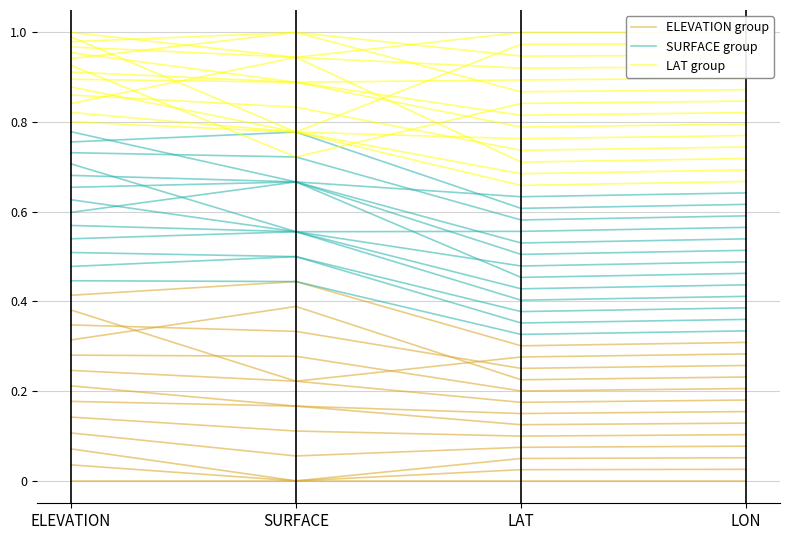

What is the value of the SURFACE group point at the 1st from the left?

0.4